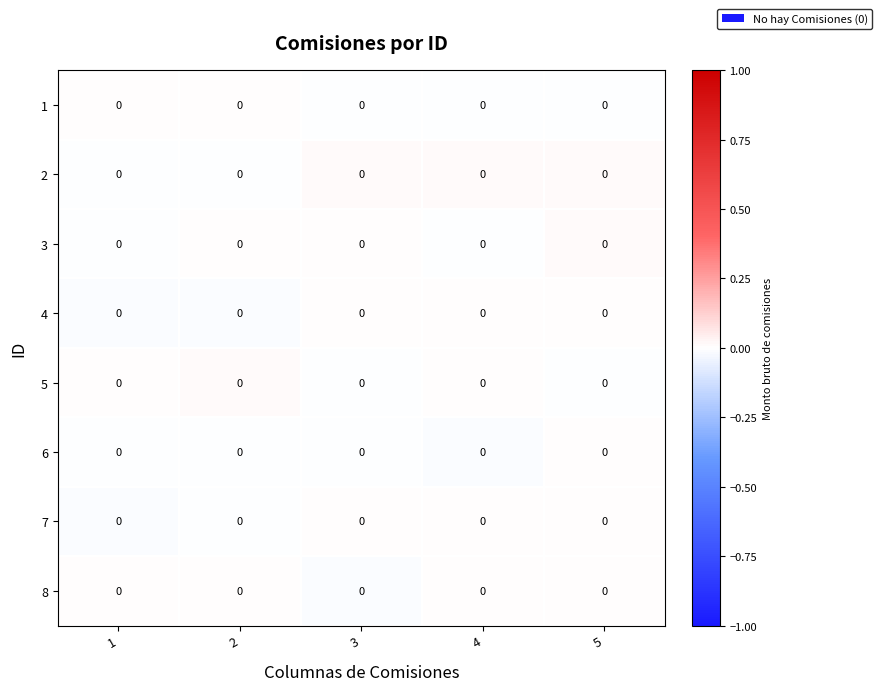

Which category has the highest value across all series?

2